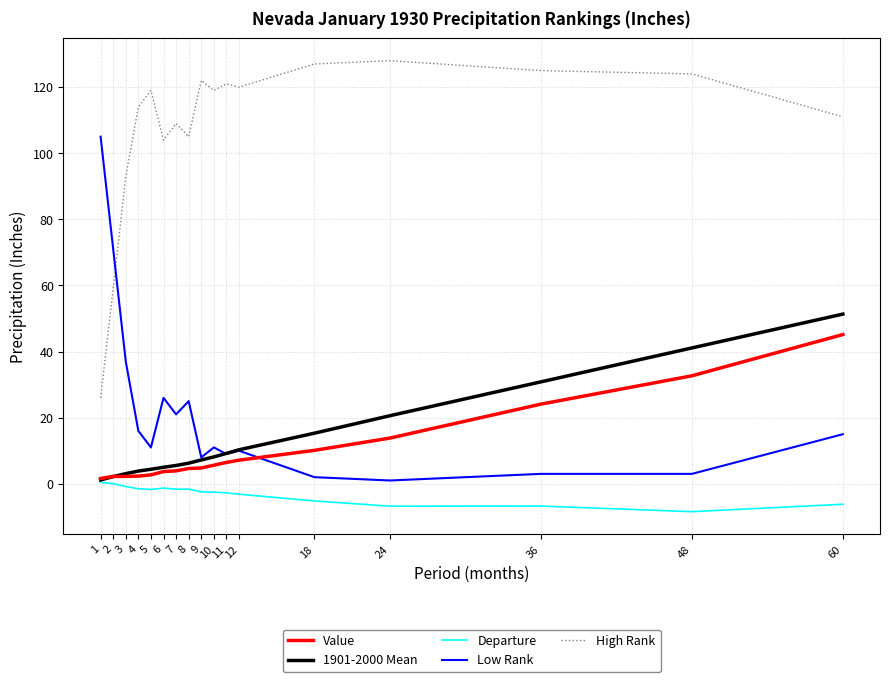

True or false: Low Rank and Departure cross at least once.

False